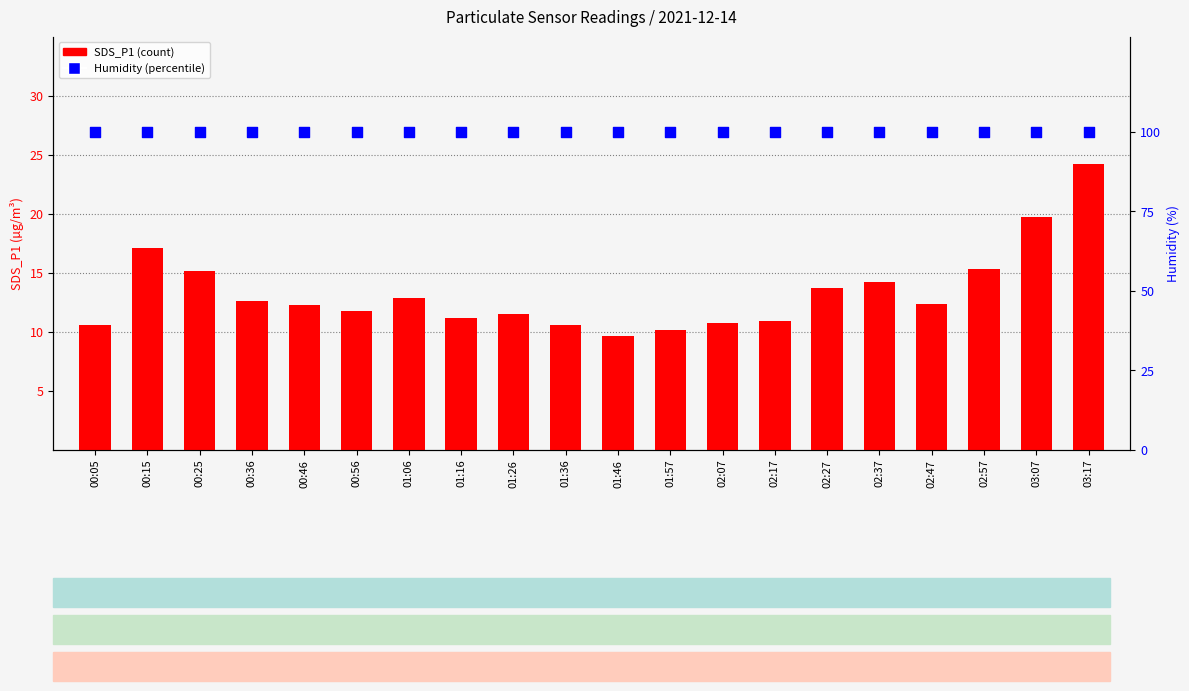

What are all the series names shown in the legend?

SDS_P1 (count), Humidity (%)